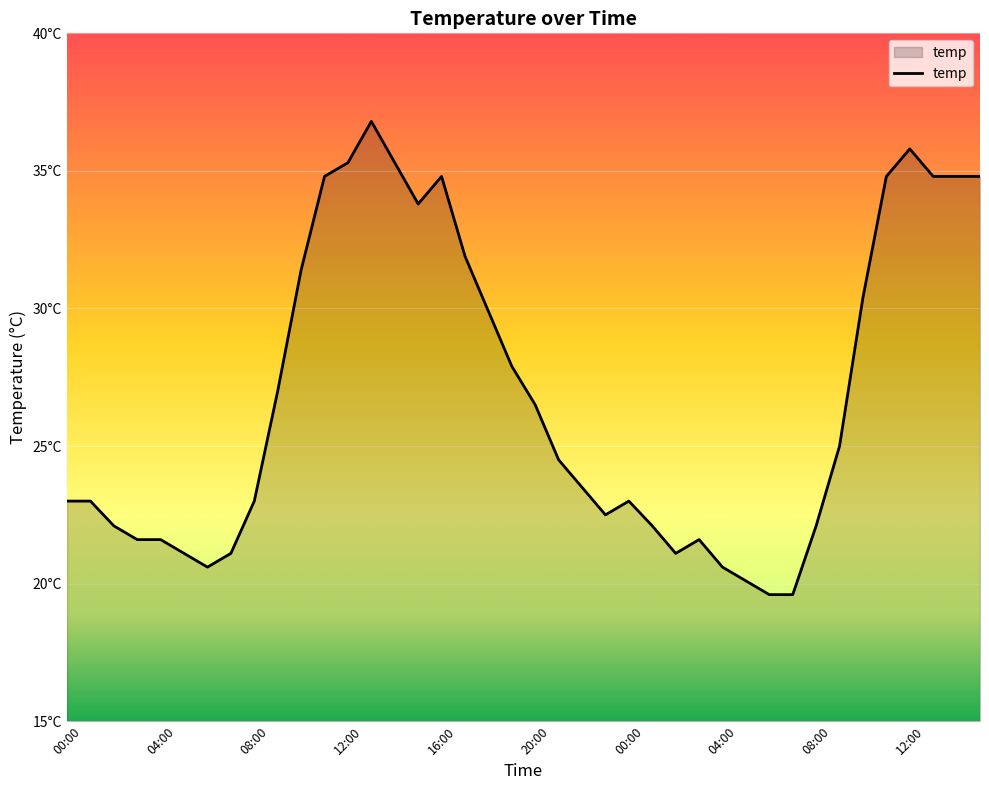

Reading right to left, extract all data points from this chart.

34.8	34.8	34.8	35.8	34.8	30.4	25.0	22.1	19.6	19.6	20.1	20.6	21.6	21.1	22.1	23.0	22.5	23.5	24.5	26.5	27.9	29.9	31.9	34.8	33.8	35.3	36.8	35.3	34.8	31.4	27.0	23.0	21.1	20.6	21.1	21.6	21.6	22.1	23.0	23.0